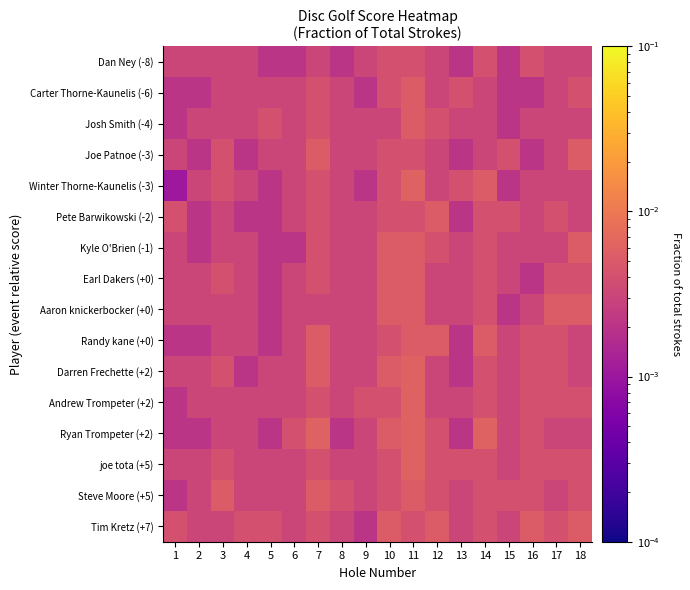

Count the number of data series in this chart.

16